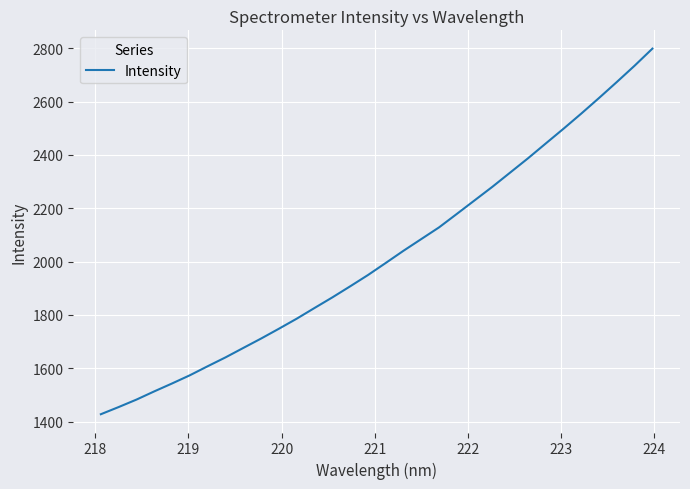

How many categories are shown in the chart?

32